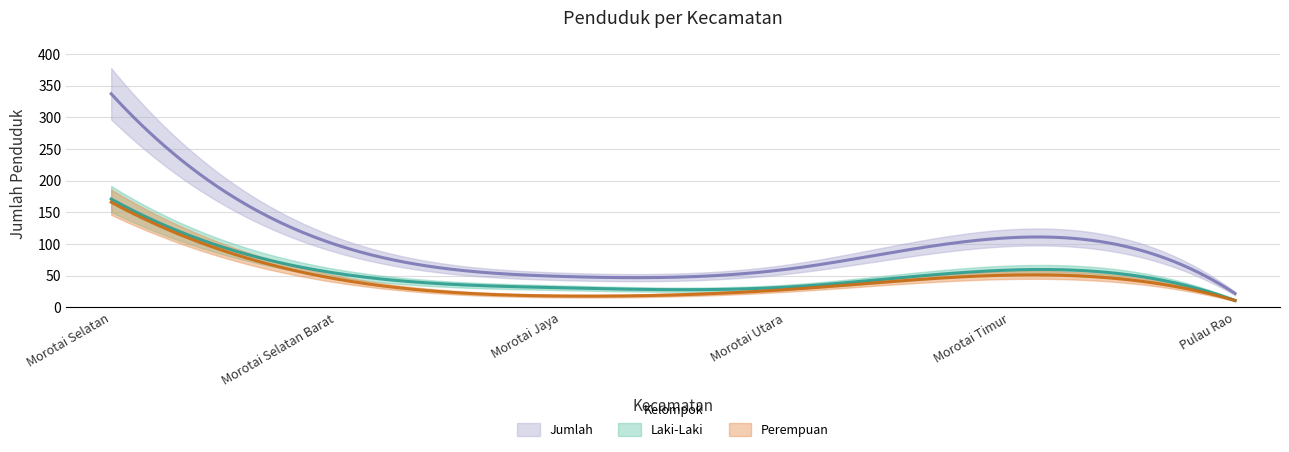

What is the maximum value for Laki-Laki?

171